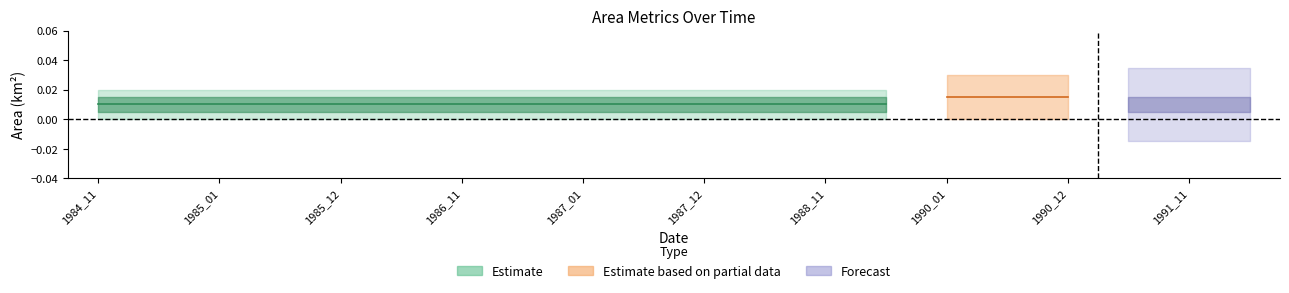

True or false: origNoDataArea has a value of 0.0 at 1985_01.

False